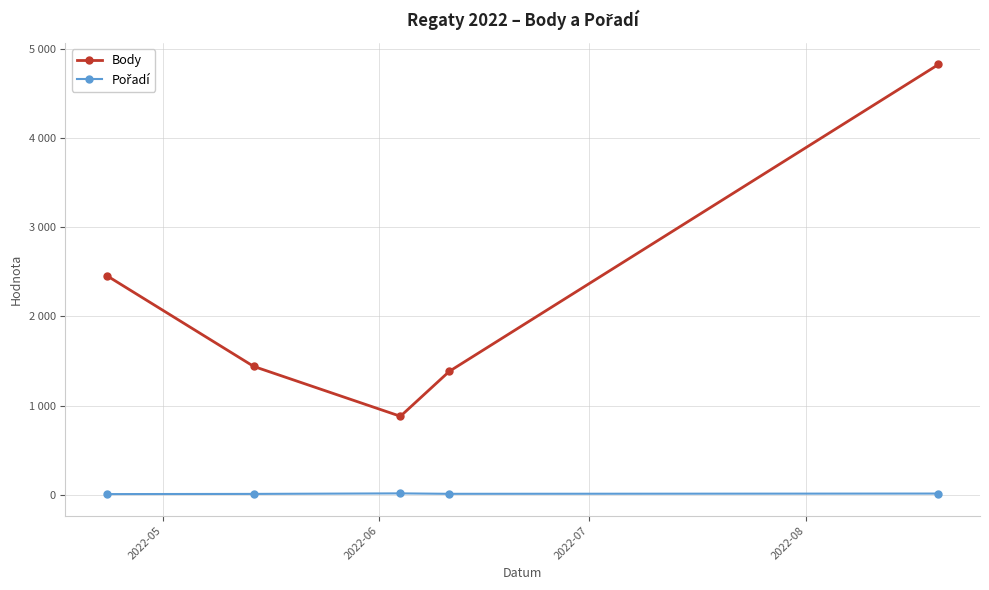

Does the chart have visible grid lines?

Yes